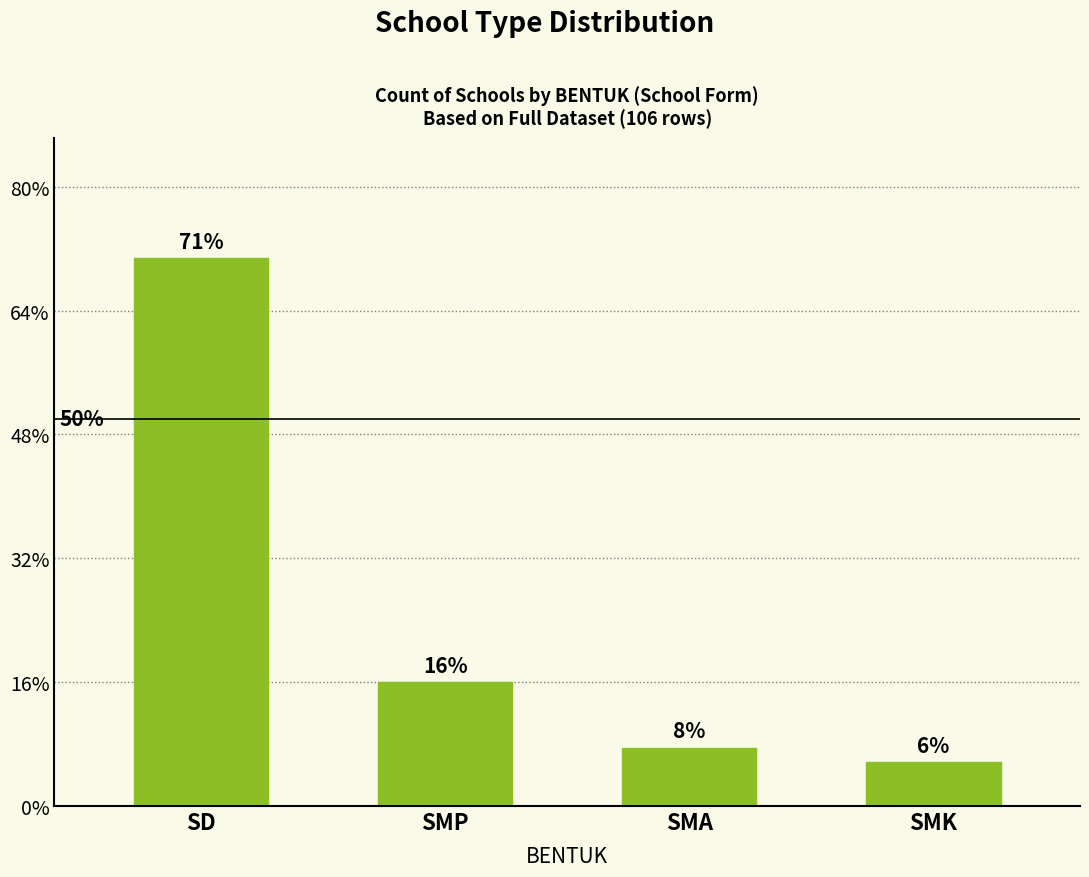

Rank the categories by value from highest to lowest.

SD, SMP, SMA, SMK